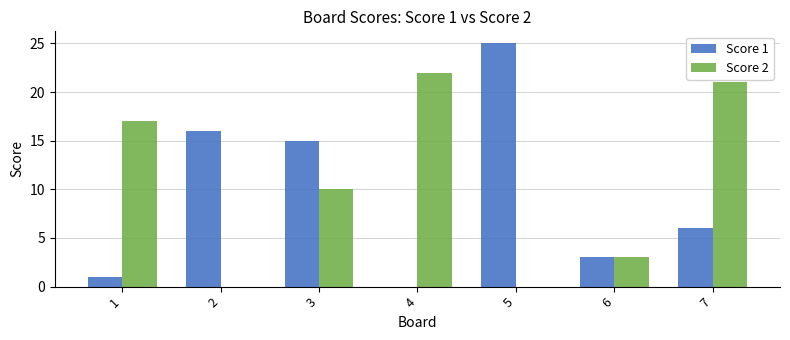

Which series changed the most between 1 and 6?

Score 2